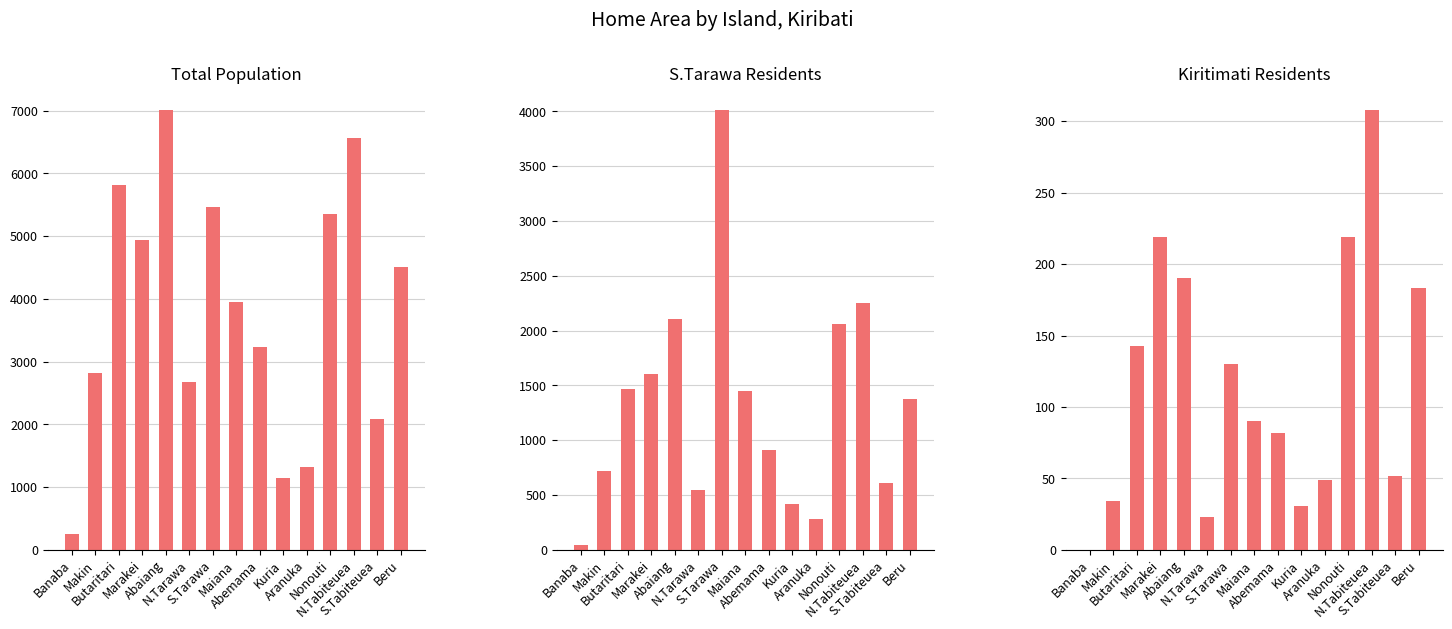

Which series has the widest spread of values?

Total